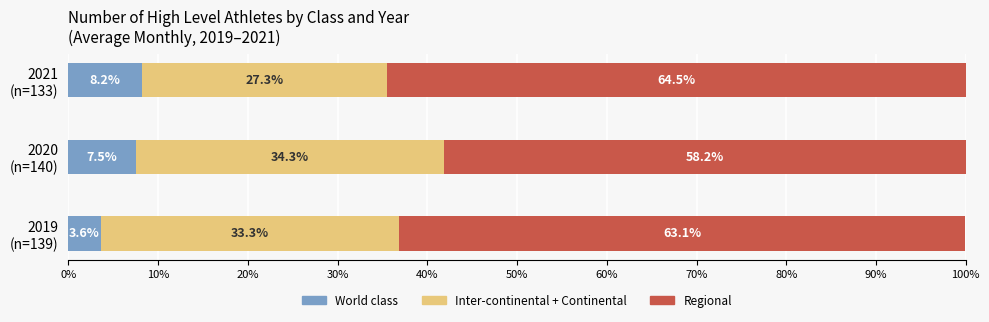

What is the average value of the World class series?

6.4